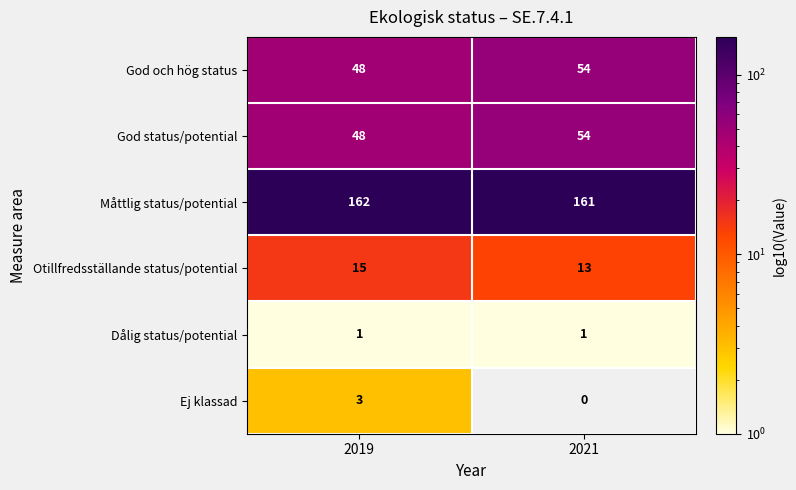

The Ej klassad series shows 0 at 2021. True or false?

True